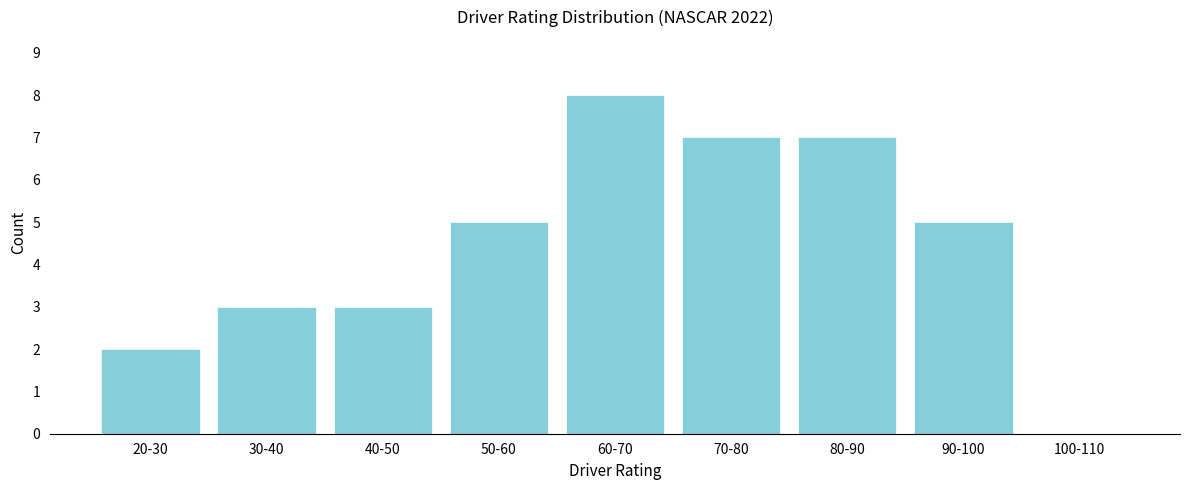

Reading right to left, transcribe all the data shown in this chart.

100-110=0	90-100=5	80-90=7	70-80=7	60-70=8	50-60=5	40-50=3	30-40=3	20-30=2